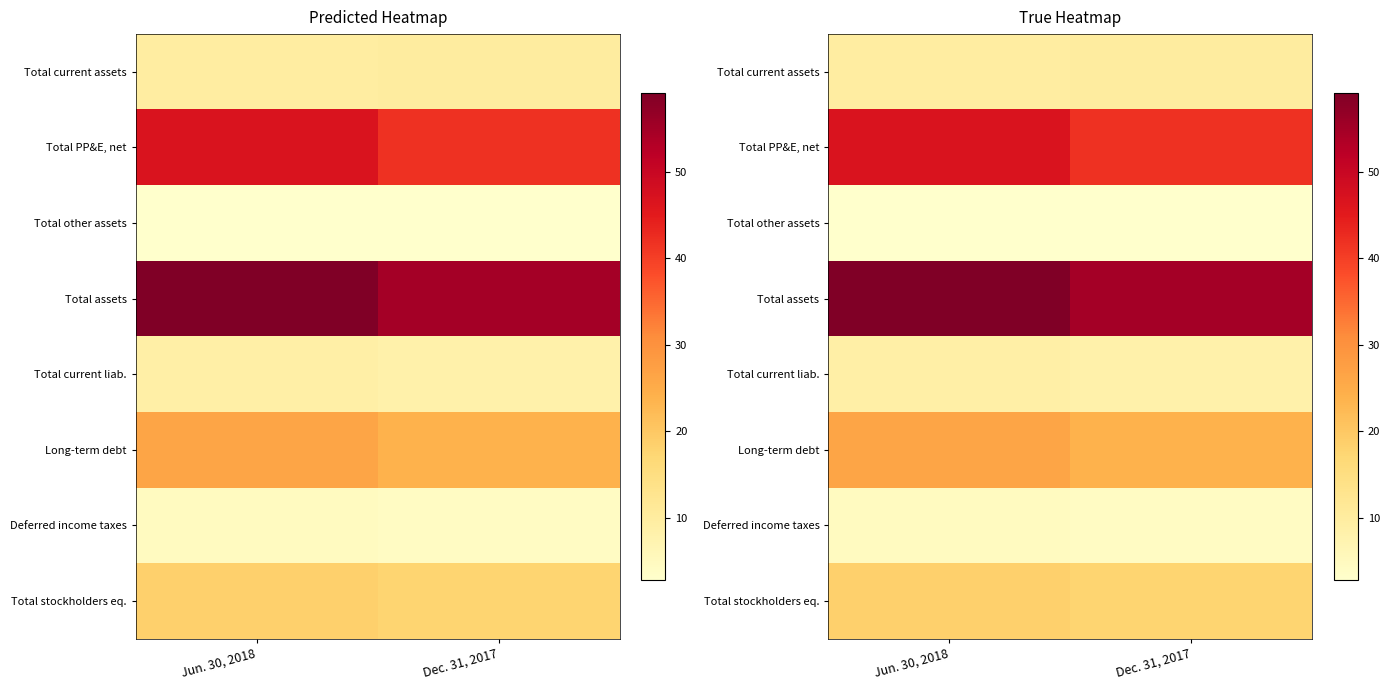

What is the difference between the maximum and minimum values in the Total current liab. series?

0.6